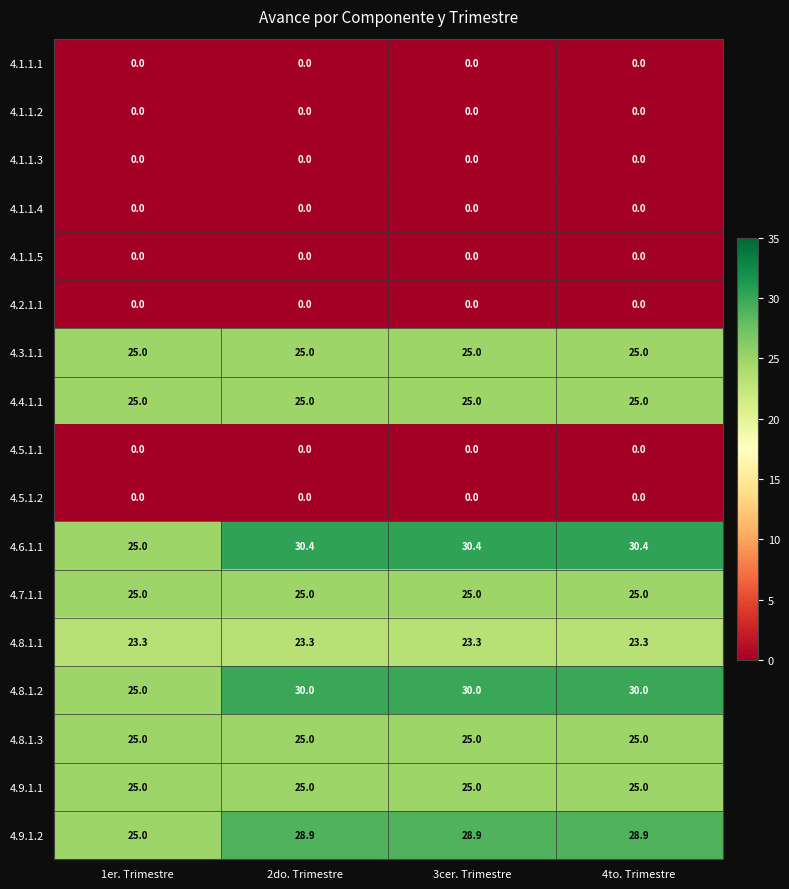

Is it true that 4.3.1.1 equals 25.0 at 4to. Trimestre?

True